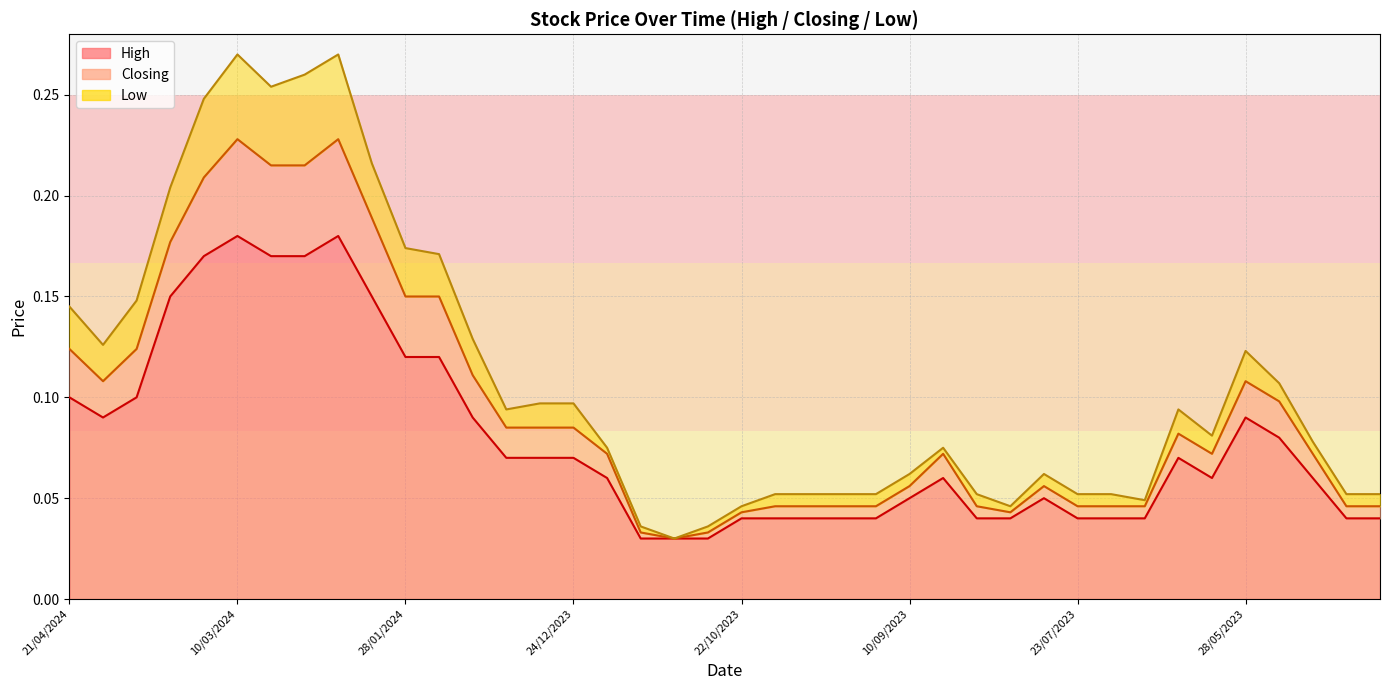

Reading left to right, transcribe all the data shown in this chart.

High: 0.1	0.1	0.1	0.1	0.2	0.2	0.2	0.2	0.2	0.1	0.1	0.1	0.1	0.1	0.1	0.1	0.1	0.0	0.0	0.0	0.0	0.0	0.0	0.0	0.0	0.1	0.1	0.0	0.0	0.1	0.0	0.0	0.0	0.1	0.1	0.1	0.1	0.1	0.0	0.0
Closing: 0.1	0.1	0.1	0.2	0.2	0.2	0.2	0.2	0.2	0.2	0.1	0.1	0.1	0.1	0.1	0.1	0.1	0.0	0.0	0.0	0.0	0.0	0.0	0.0	0.0	0.1	0.1	0.0	0.0	0.1	0.0	0.0	0.0	0.1	0.1	0.1	0.1	0.1	0.0	0.0
Low: 0.1	0.1	0.1	0.2	0.2	0.3	0.3	0.3	0.3	0.2	0.2	0.2	0.1	0.1	0.1	0.1	0.1	0.0	0.0	0.0	0.0	0.1	0.1	0.1	0.1	0.1	0.1	0.1	0.0	0.1	0.1	0.1	0.0	0.1	0.1	0.1	0.1	0.1	0.1	0.1